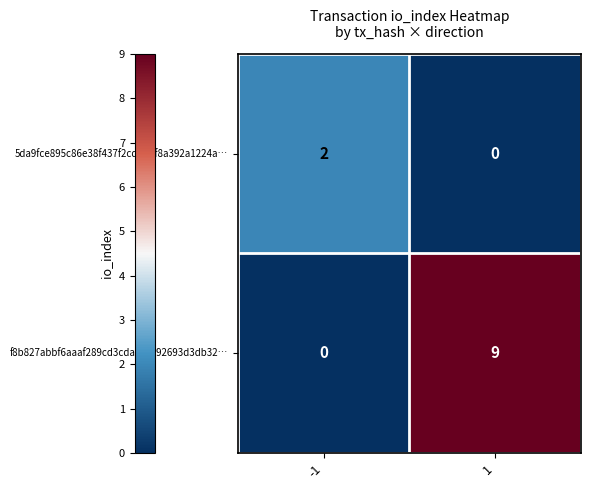

Which series changed the most between -1 and 1?

f8b827abbf6aaaf289cd3cda291c92693d3db32…